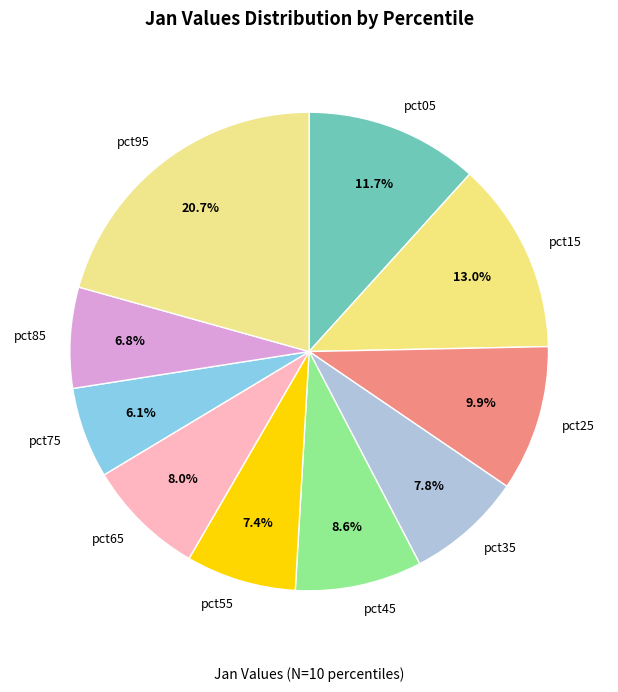

What percentage is the pct05 slice, to the nearest percent?

12%